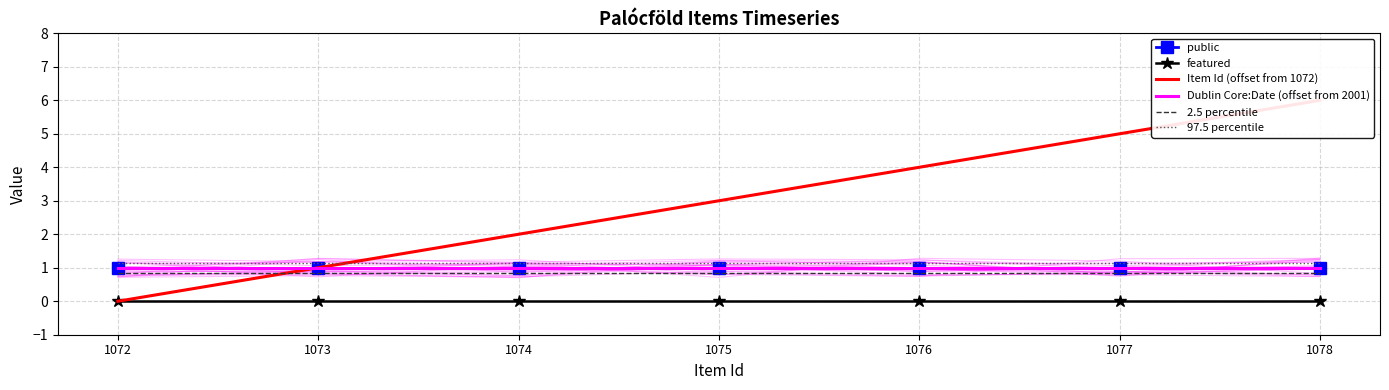

At which category is the sum across all series the highest?

1078